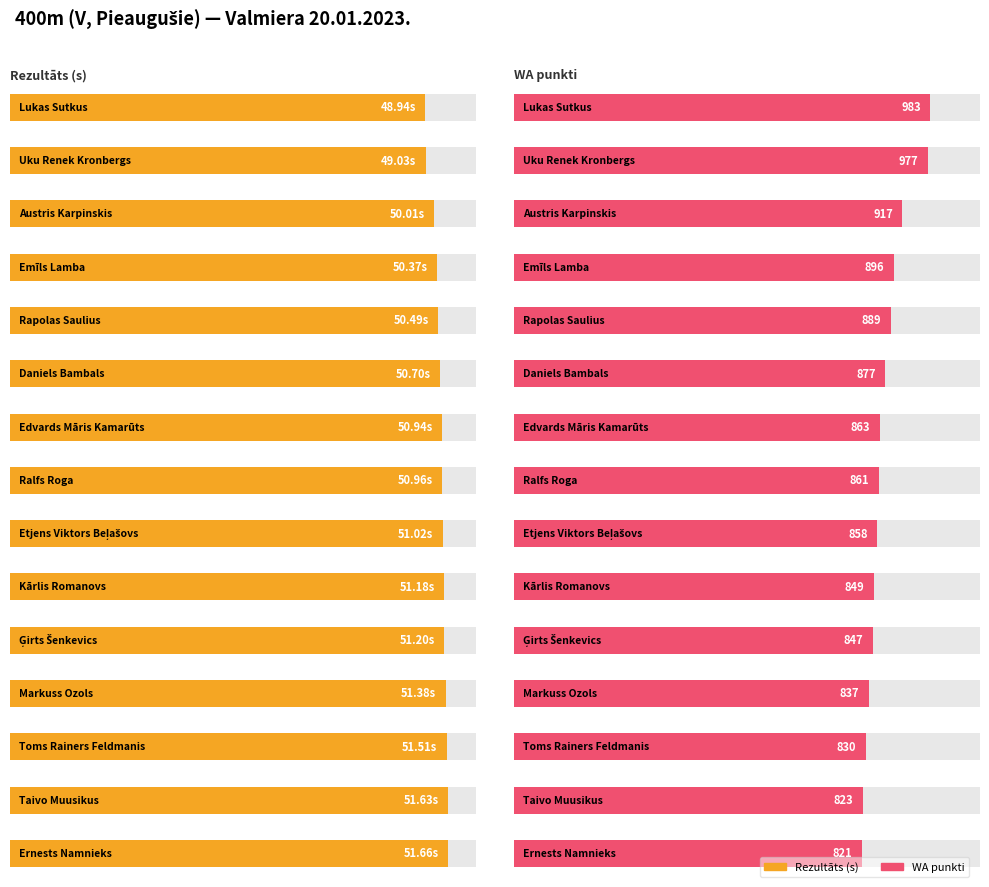

Which series changed the most between Etjens Viktors Beļašovs and Kārlis Romanovs?

WA punkti